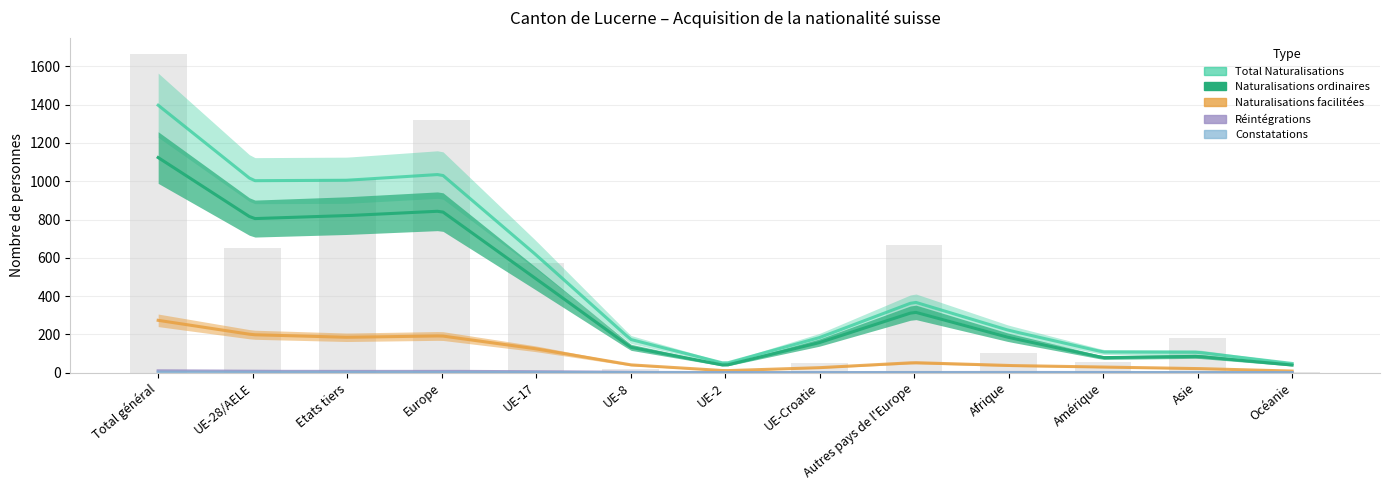

How many distinct data groups are displayed?

6